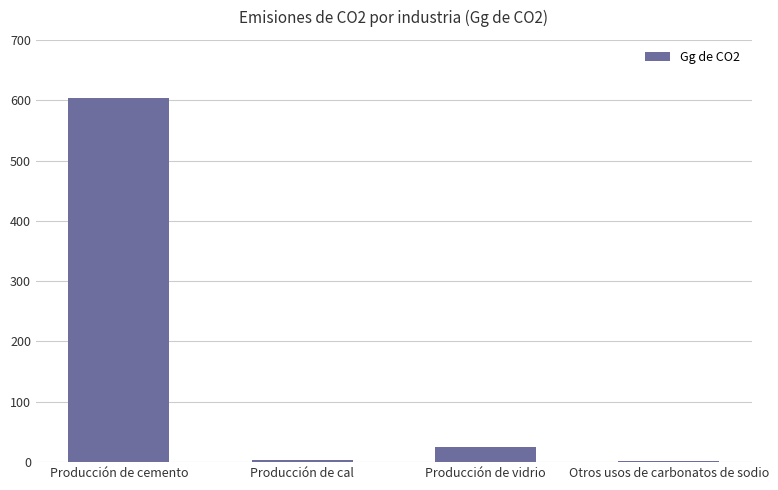

Is it true that the value at Otros usos de carbonatos de sodio is 1.2?

True